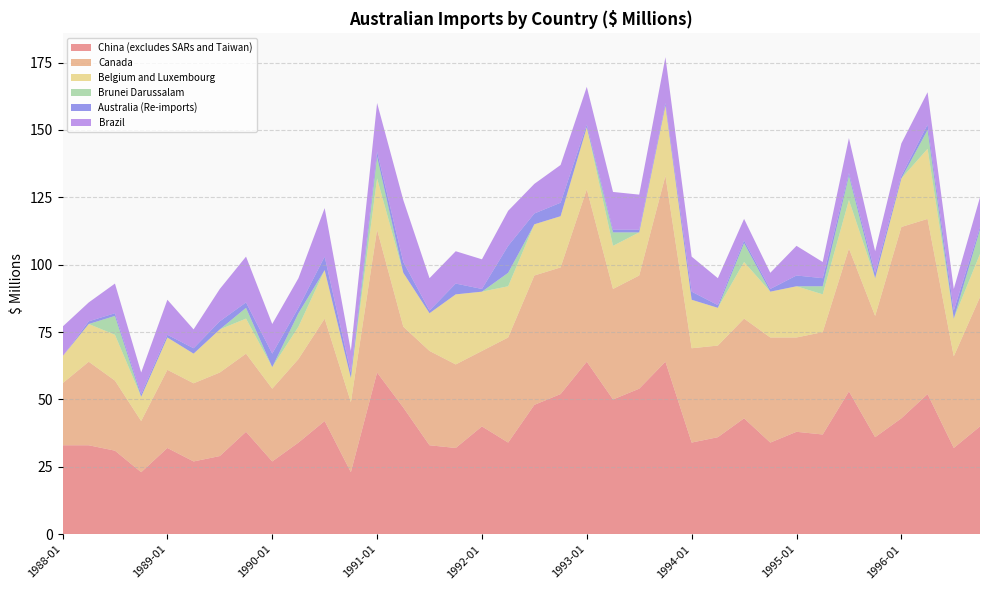

Reading right to left, extract all data points from this chart.

China (excludes SARs and Taiwan): 1996-10=40	1996-07=32	1996-04=52	1996-01=43	1995-10=36	1995-07=53	1995-04=37	1995-01=38	1994-10=34	1994-07=43	1994-04=36	1994-01=34	1993-10=64	1993-07=54	1993-04=50	1993-01=64	1992-10=52	1992-07=48	1992-04=34	1992-01=40	1991-10=32	1991-07=33	1991-04=47	1991-01=60	1990-10=23	1990-07=42	1990-04=34	1990-01=27	1989-10=38	1989-07=29	1989-04=27	1989-01=32	1988-10=23	1988-07=31	1988-04=33	1988-01=33
Canada: 1996-10=48	1996-07=34	1996-04=65	1996-01=71	1995-10=45	1995-07=53	1995-04=38	1995-01=35	1994-10=39	1994-07=37	1994-04=34	1994-01=35	1993-10=69	1993-07=42	1993-04=41	1993-01=64	1992-10=47	1992-07=48	1992-04=39	1992-01=28	1991-10=31	1991-07=35	1991-04=30	1991-01=53	1990-10=26	1990-07=38	1990-04=31	1990-01=27	1989-10=29	1989-07=31	1989-04=29	1989-01=29	1988-10=19	1988-07=26	1988-04=31	1988-01=23
Belgium and Luxembourg: 1996-10=16	1996-07=14	1996-04=26	1996-01=18	1995-10=14	1995-07=18	1995-04=14	1995-01=19	1994-10=17	1994-07=21	1994-04=14	1994-01=18	1993-10=26	1993-07=16	1993-04=16	1993-01=23	1992-10=19	1992-07=19	1992-04=19	1992-01=22	1991-10=26	1991-07=14	1991-04=20	1991-01=19	1990-10=9	1990-07=18	1990-04=12	1990-01=8	1989-10=13	1989-07=16	1989-04=11	1989-01=12	1988-10=9	1988-07=17	1988-04=14	1988-01=10
Brunei Darussalam: 1996-10=9	1996-07=0	1996-04=7	1996-01=0	1995-10=0	1995-07=9	1995-04=3	1995-01=0	1994-10=0	1994-07=7	1994-04=0	1994-01=0	1993-10=0	1993-07=0	1993-04=5	1993-01=0	1992-10=0	1992-07=0	1992-04=5	1992-01=0	1991-10=0	1991-07=0	1991-04=0	1991-01=8	1990-10=0	1990-07=0	1990-04=5	1990-01=0	1989-10=4	1989-07=0	1989-04=0	1989-01=0	1988-10=0	1988-07=7	1988-04=0	1988-01=0
Australia (Re-imports): 1996-10=1	1996-07=3	1996-04=2	1996-01=1	1995-10=2	1995-07=1	1995-04=3	1995-01=4	1994-10=1	1994-07=1	1994-04=1	1994-01=3	1993-10=1	1993-07=1	1993-04=1	1993-01=1	1992-10=5	1992-07=4	1992-04=10	1992-01=1	1991-10=4	1991-07=1	1991-04=4	1991-01=2	1990-10=2	1990-07=5	1990-04=2	1990-01=5	1989-10=2	1989-07=3	1989-04=2	1989-01=1	1988-10=1	1988-07=1	1988-04=1	1988-01=0
Brazil: 1996-10=11	1996-07=8	1996-04=12	1996-01=12	1995-10=8	1995-07=13	1995-04=6	1995-01=11	1994-10=6	1994-07=8	1994-04=10	1994-01=13	1993-10=17	1993-07=13	1993-04=14	1993-01=14	1992-10=14	1992-07=11	1992-04=13	1992-01=11	1991-10=12	1991-07=12	1991-04=23	1991-01=18	1990-10=8	1990-07=18	1990-04=11	1990-01=11	1989-10=17	1989-07=12	1989-04=7	1989-01=13	1988-10=8	1988-07=11	1988-04=7	1988-01=11